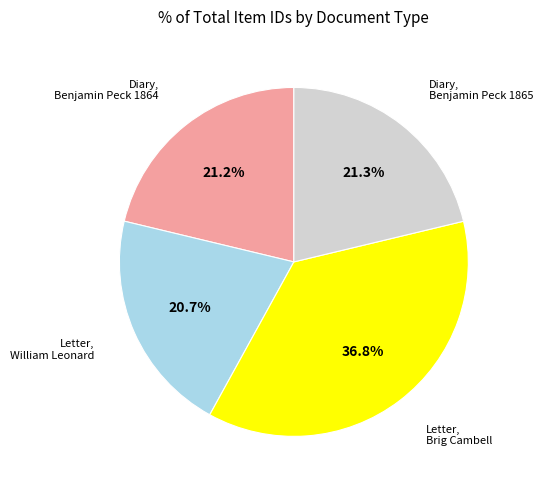

How many slices are in this pie chart?

4